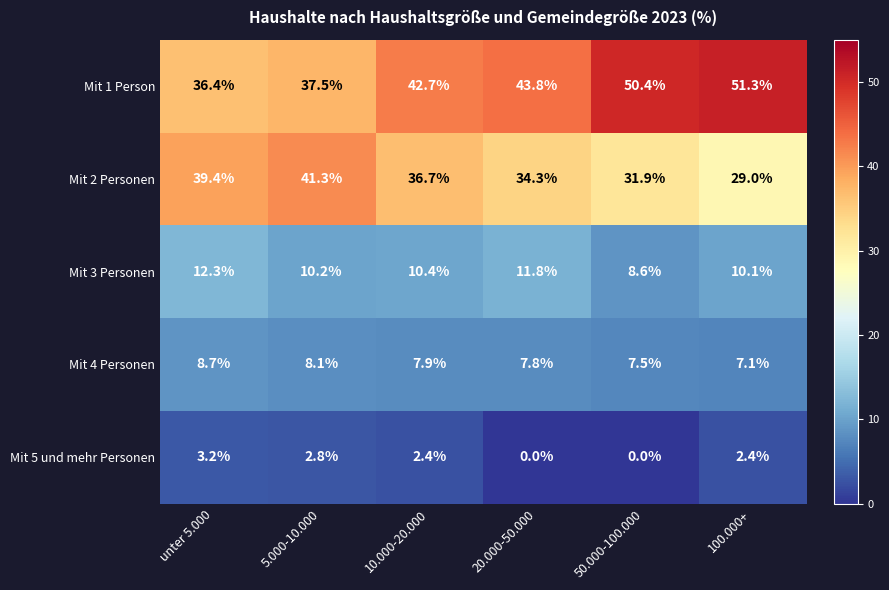

Which series has the largest total across all categories?

Mit 1 Person